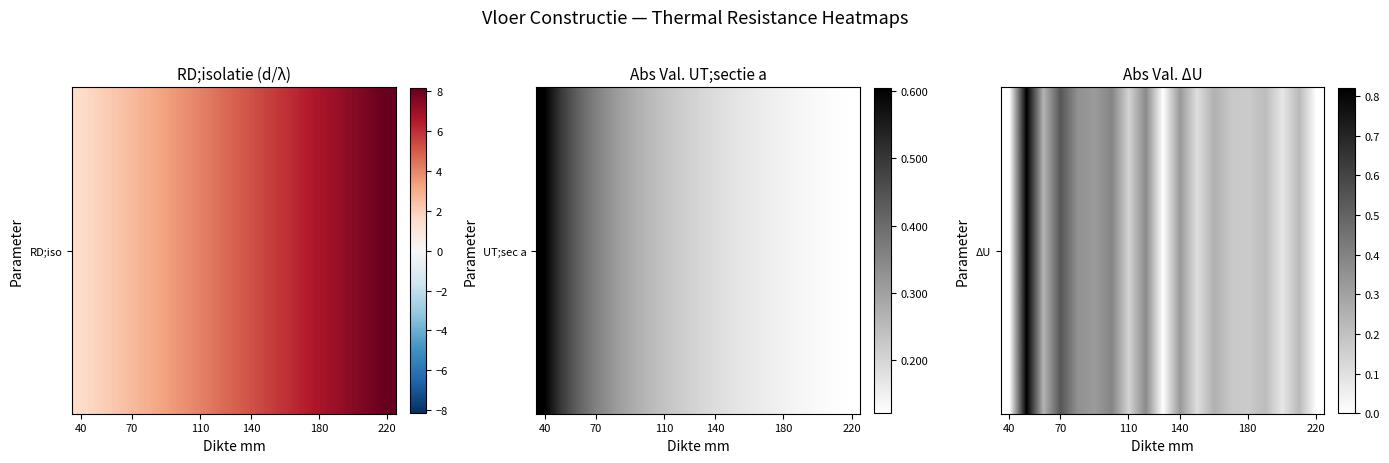

What is the sum of all values?

4.8